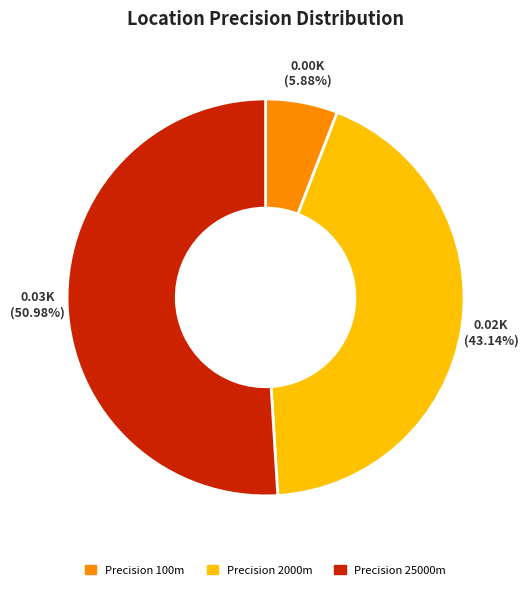

Is there a majority slice in this chart?

Yes